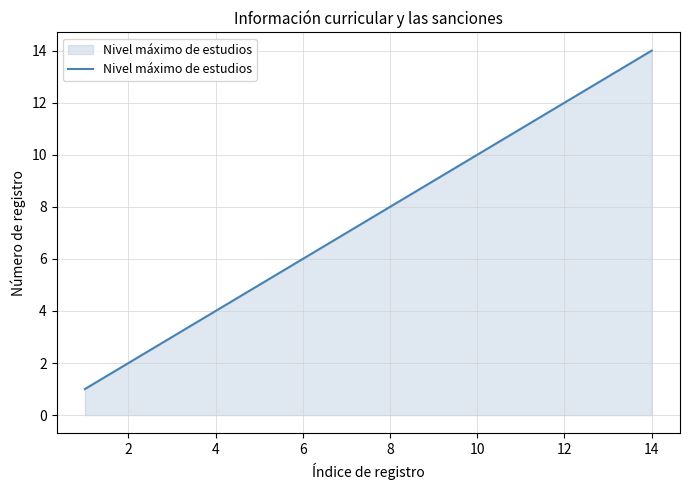

What is the difference between the maximum and minimum values?

13